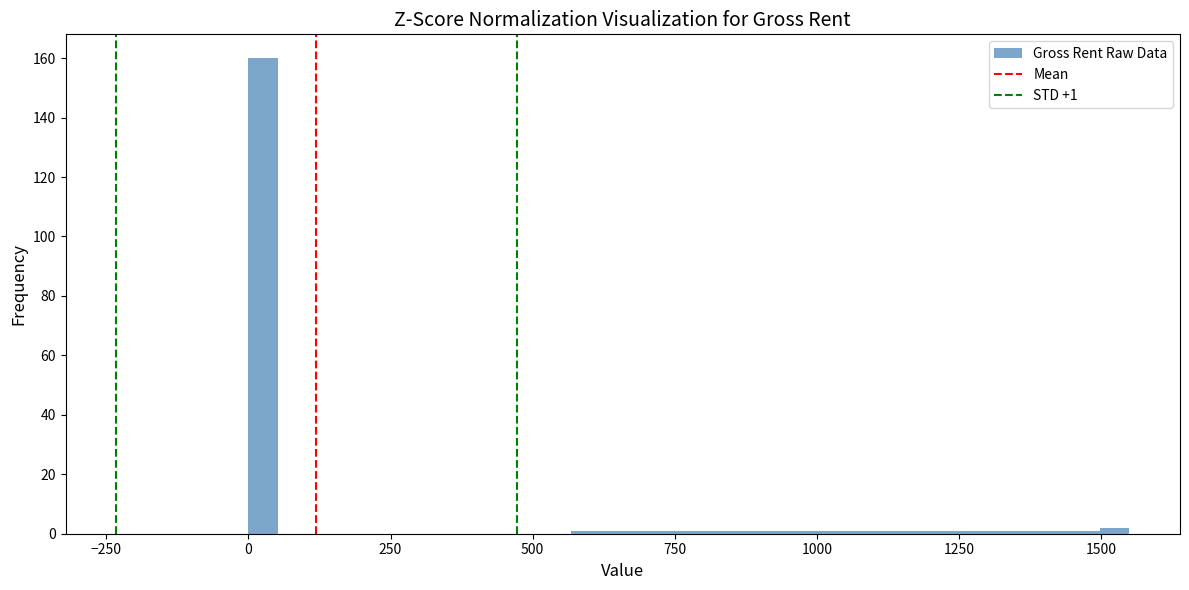

Around what value on the x-axis is the tallest bar? Give the approximate position of its centre, as read against the axis.

50